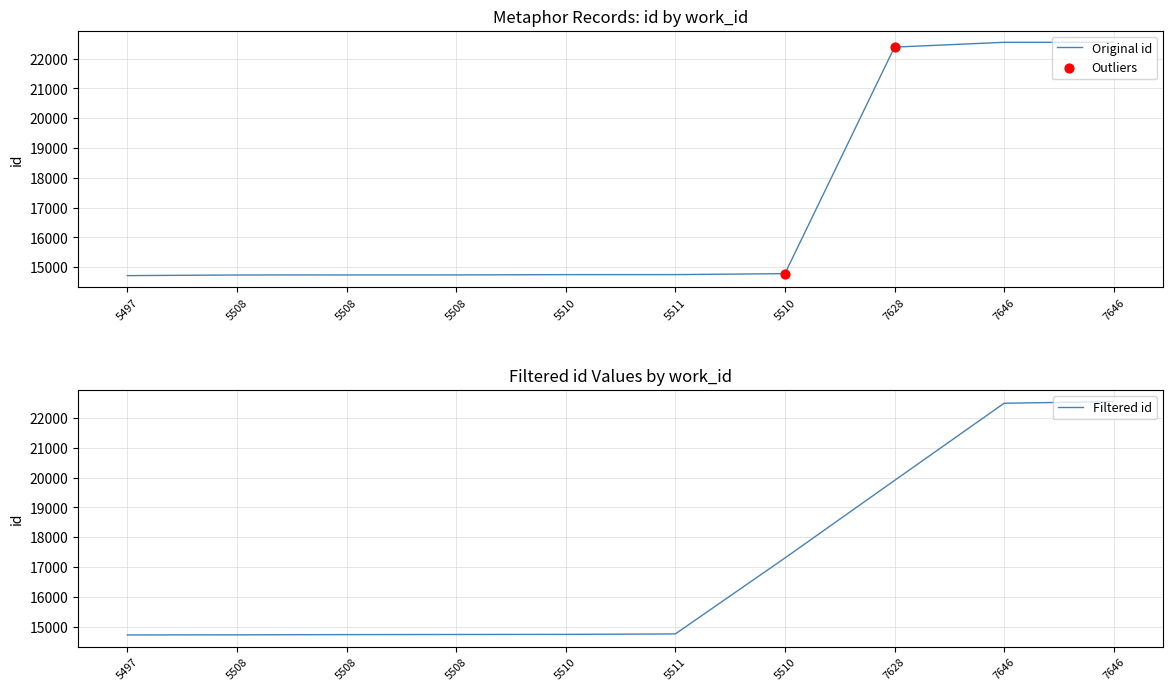

What is the change in value from 5508 to 5511?

+12